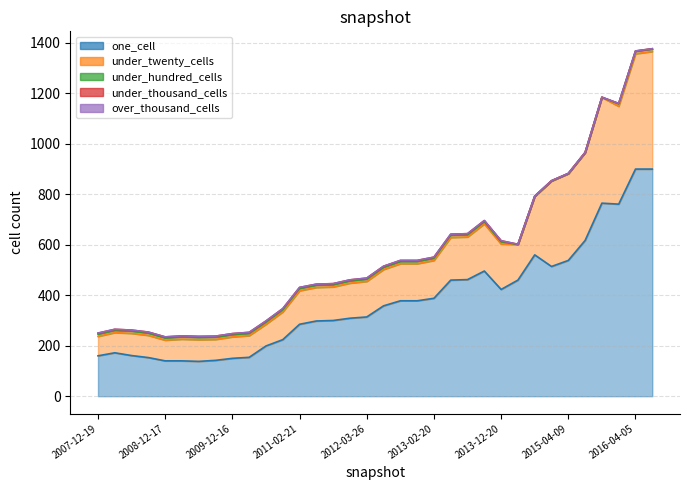

Reading left to right, list all the values displayed in this chart.

one_cell: 2007-12-19=160	2008-04-01=172	2008-06-27=161	2008-10-10=153	2008-12-17=140	2009-04-06=140	2009-06-17=138	2009-09-25=142	2009-12-16=150	2010-04-01=154	2010-07-26=199	2010-11-17=224	2011-02-21=285	2011-06-10=298	2011-09-05=300	2012-01-18=309	2012-03-26=314	2012-07-13=358	2012-10-31=378	2012-12-11=378	2013-02-20=388	2013-05-21=460	2013-07-09=462	2013-09-10=496	2013-12-20=423	2014-03-28=460	2014-09-08=560	2015-01-19=514	2015-04-09=538	2015-07-03=617	2015-10-01=765	2016-01-04=761	2016-04-05=900	2016-07-04=900
under_twenty_cells: 2007-12-19=77	2008-04-01=80	2008-06-27=88	2008-10-10=88	2008-12-17=82	2009-04-06=86	2009-06-17=86	2009-09-25=83	2009-12-16=85	2010-04-01=86	2010-07-26=86	2010-11-17=110	2011-02-21=133	2011-06-10=133	2011-09-05=133	2012-01-18=139	2012-03-26=141	2012-07-13=144	2012-10-31=147	2012-12-11=147	2013-02-20=150	2013-05-21=169	2013-07-09=169	2013-09-10=187	2013-12-20=180	2014-03-28=141	2014-09-08=232	2015-01-19=339	2015-04-09=344	2015-07-03=348	2015-10-01=419	2016-01-04=388	2016-04-05=457	2016-07-04=466
under_hundred_cells: 2007-12-19=9	2008-04-01=9	2008-06-27=9	2008-10-10=9	2008-12-17=9	2009-04-06=9	2009-06-17=9	2009-09-25=9	2009-12-16=9	2010-04-01=9	2010-07-26=9	2010-11-17=9	2011-02-21=9	2011-06-10=9	2011-09-05=9	2012-01-18=9	2012-03-26=9	2012-07-13=9	2012-10-31=9	2012-12-11=9	2013-02-20=9	2013-05-21=9	2013-07-09=9	2013-09-10=9	2013-12-20=9	2014-03-28=0	2014-09-08=0	2015-01-19=0	2015-04-09=0	2015-07-03=0	2015-10-01=0	2016-01-04=10	2016-04-05=10	2016-07-04=10
under_thousand_cells: 2007-12-19=4	2008-04-01=4	2008-06-27=4	2008-10-10=4	2008-12-17=4	2009-04-06=4	2009-06-17=4	2009-09-25=4	2009-12-16=4	2010-04-01=4	2010-07-26=4	2010-11-17=4	2011-02-21=4	2011-06-10=4	2011-09-05=4	2012-01-18=4	2012-03-26=4	2012-07-13=4	2012-10-31=4	2012-12-11=4	2013-02-20=4	2013-05-21=4	2013-07-09=4	2013-09-10=4	2013-12-20=4	2014-03-28=1	2014-09-08=1	2015-01-19=1	2015-04-09=1	2015-07-03=1	2015-10-01=1	2016-01-04=1	2016-04-05=1	2016-07-04=1
over_thousand_cells: 2007-12-19=0	2008-04-01=0	2008-06-27=0	2008-10-10=0	2008-12-17=0	2009-04-06=0	2009-06-17=0	2009-09-25=0	2009-12-16=0	2010-04-01=0	2010-07-26=0	2010-11-17=0	2011-02-21=0	2011-06-10=0	2011-09-05=0	2012-01-18=0	2012-03-26=0	2012-07-13=0	2012-10-31=0	2012-12-11=0	2013-02-20=0	2013-05-21=0	2013-07-09=0	2013-09-10=0	2013-12-20=0	2014-03-28=0	2014-09-08=0	2015-01-19=0	2015-04-09=0	2015-07-03=0	2015-10-01=0	2016-01-04=0	2016-04-05=0	2016-07-04=0